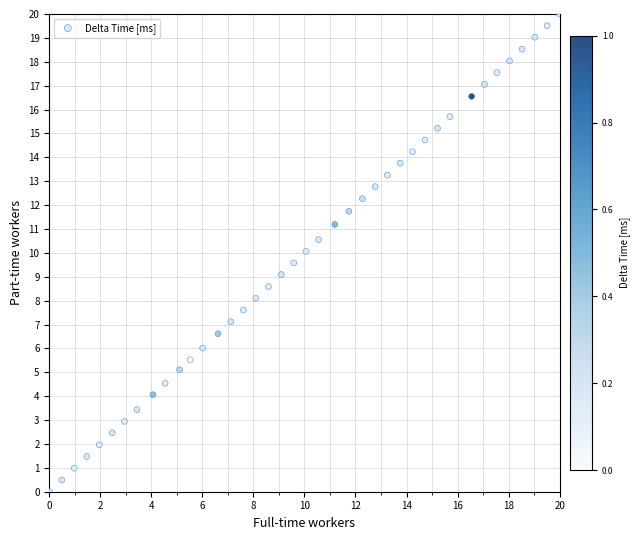

What is the range of X values (max minus min)?

20.0